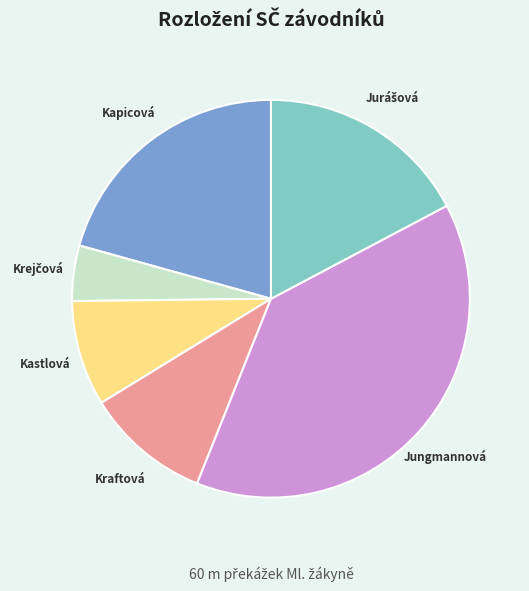

How many slices are in this pie chart?

6